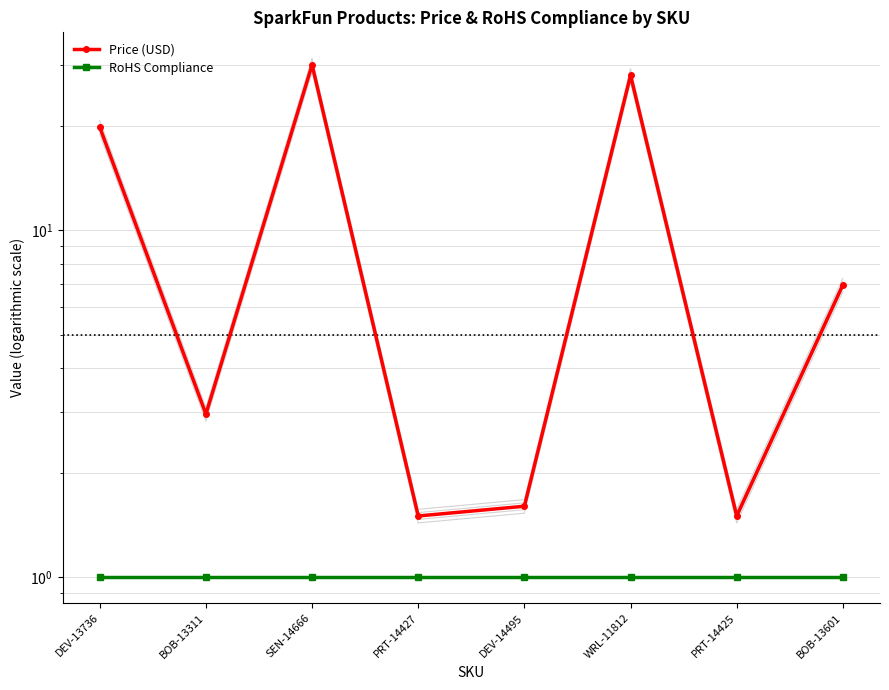

Reading left to right, what are all the values shown in this chart?

Price (USD): DEV-13736=19.8	BOB-13311=3.0	SEN-14666=29.9	PRT-14427=1.5	DEV-14495=1.6	WRL-11812=27.9	PRT-14425=1.5	BOB-13601=7.0
RoHS Compliance: DEV-13736=1.0	BOB-13311=1.0	SEN-14666=1.0	PRT-14427=1.0	DEV-14495=1.0	WRL-11812=1.0	PRT-14425=1.0	BOB-13601=1.0